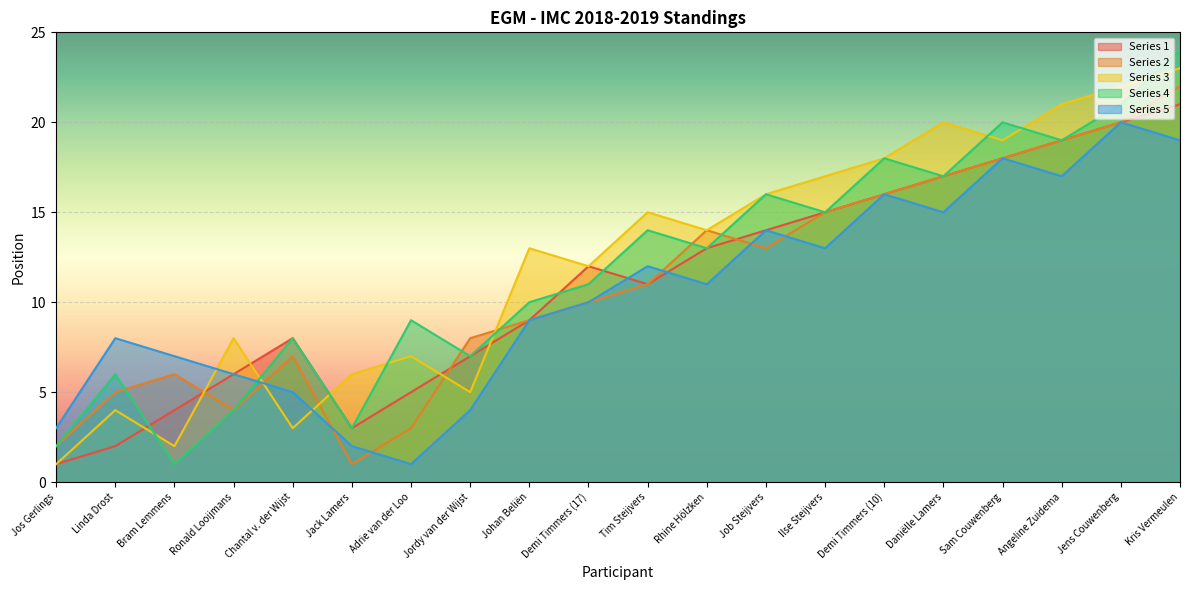

True or false: Series 3 and Series 4 intersect in this chart.

True